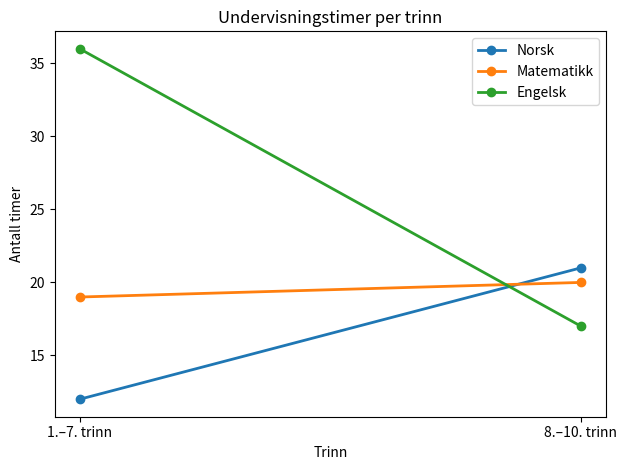

Is it true that Norsk equals 8 at 1.–7. trinn?

False